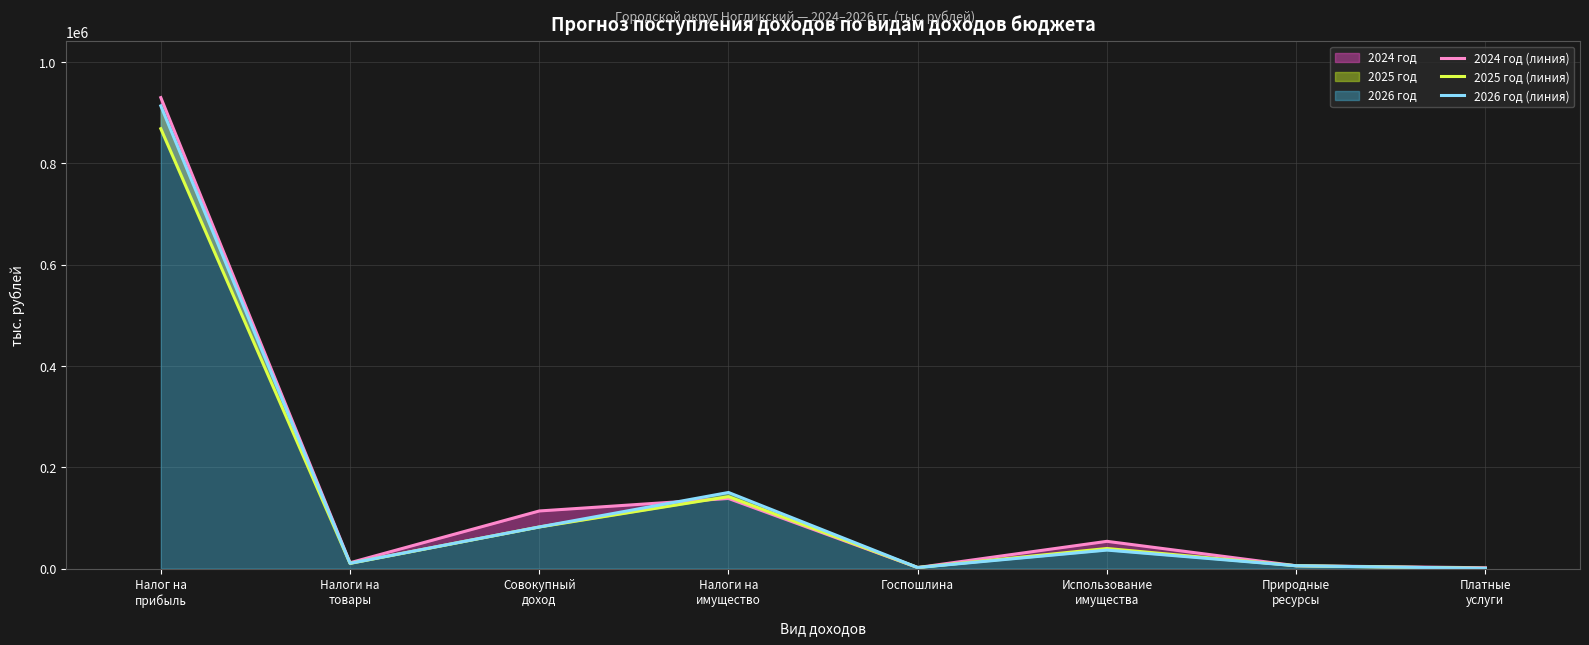

What is the total value across all series at Госпошлина?

6186.8